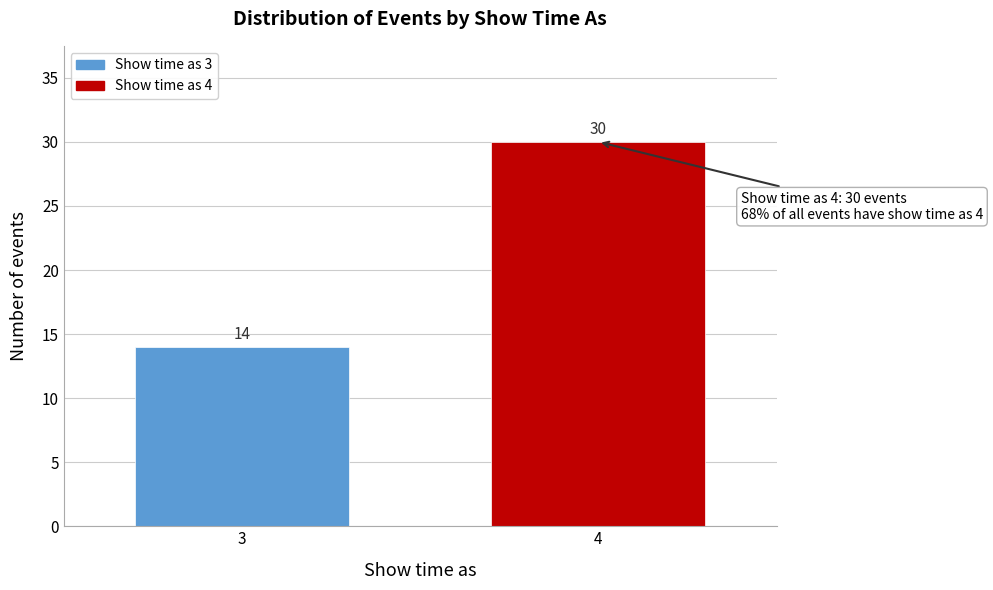

Reading right to left, transcribe all the data shown in this chart.

4=30	3=14